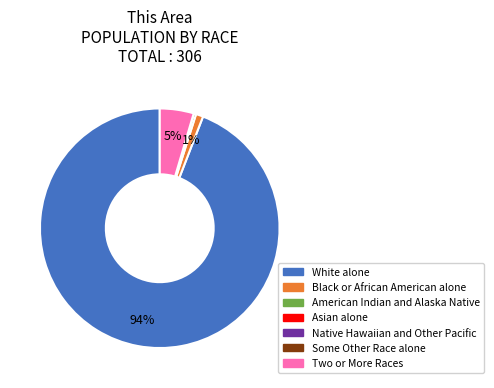

Is there a majority slice in this chart?

Yes